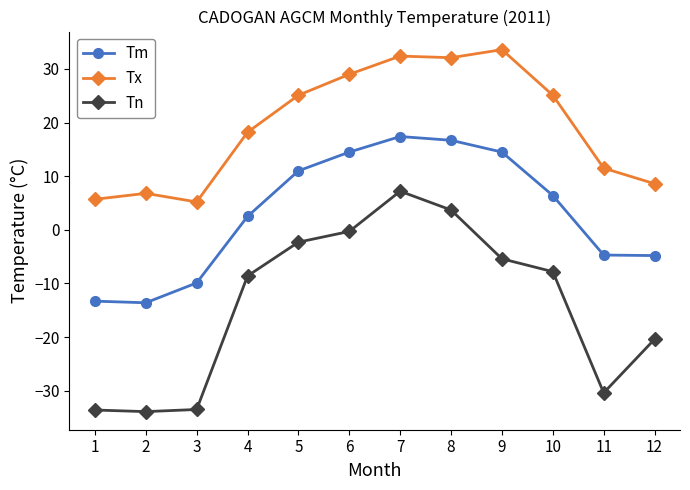

Which series has the largest range (max minus min)?

Tn